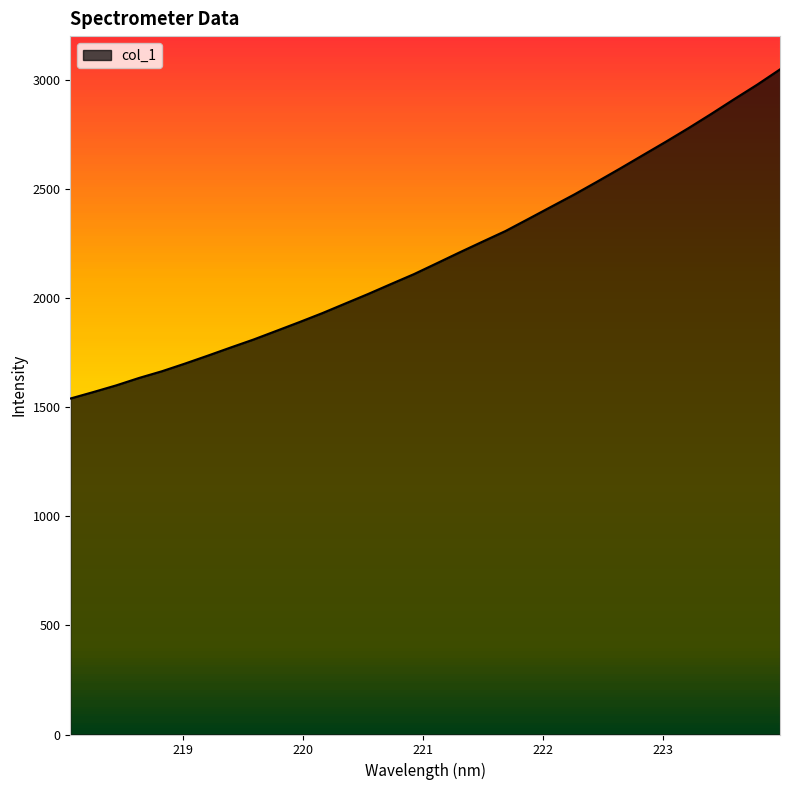

How many values are below 2161?

16